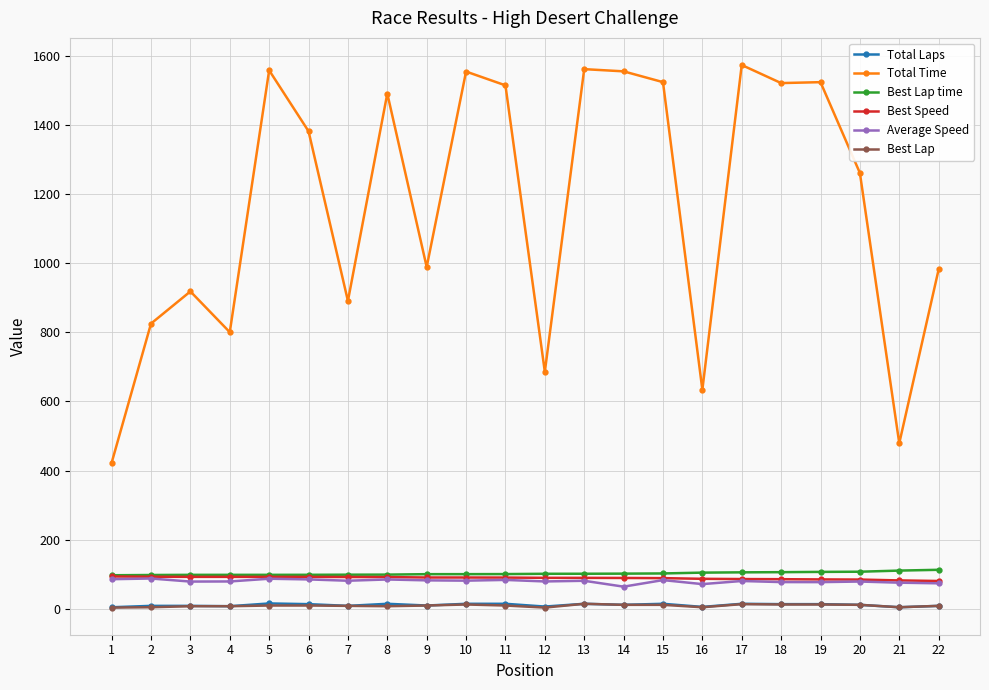

True or false: Best Lap and Total Time intersect in this chart.

False